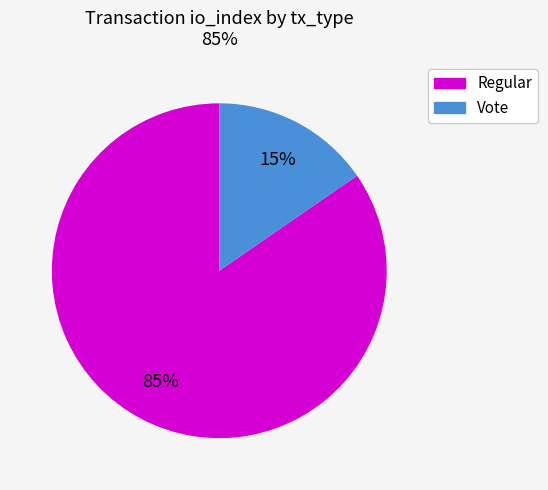

Which category accounts for the majority?

Regular